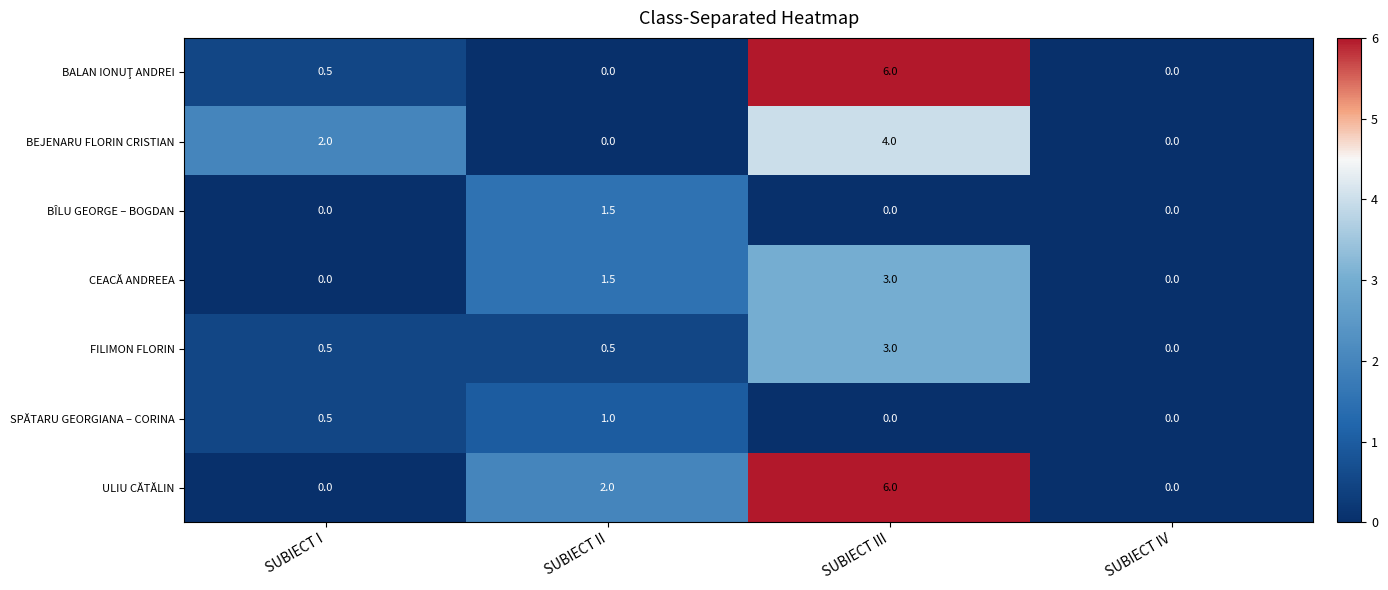

Is it true that BÎLU GEORGE – BOGDAN equals 1.5 at SUBIECT II?

True